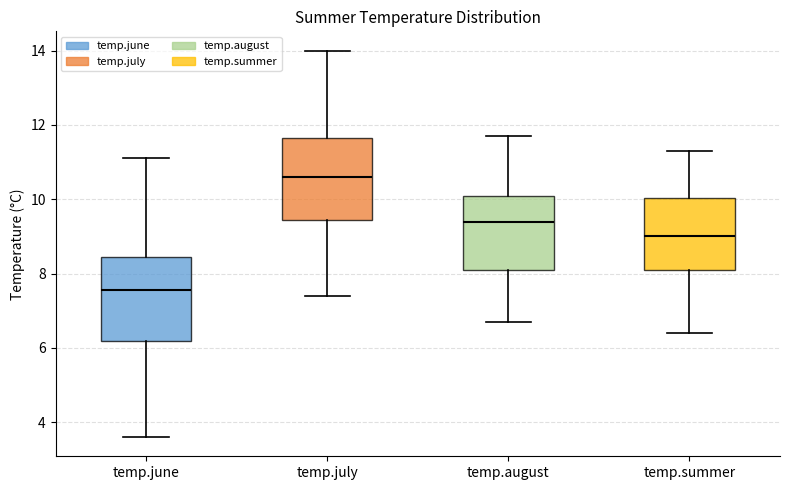

Reading left to right, read every box against the y-axis: the position of its median line, the range the box covers, and the ends of its whiskers. The values are not printed on the chart, so give them approximately, as read against the axis.

temp.june: median 7.6, box 6.2 to 8.4, whiskers 3.6 to 11.2
temp.july: median 10.6, box 9.4 to 11.6, whiskers 7.4 to 14.0
temp.august: median 9.4, box 8.2 to 10.0, whiskers 6.8 to 11.8
temp.summer: median 9.0, box 8.2 to 10.0, whiskers 6.4 to 11.4